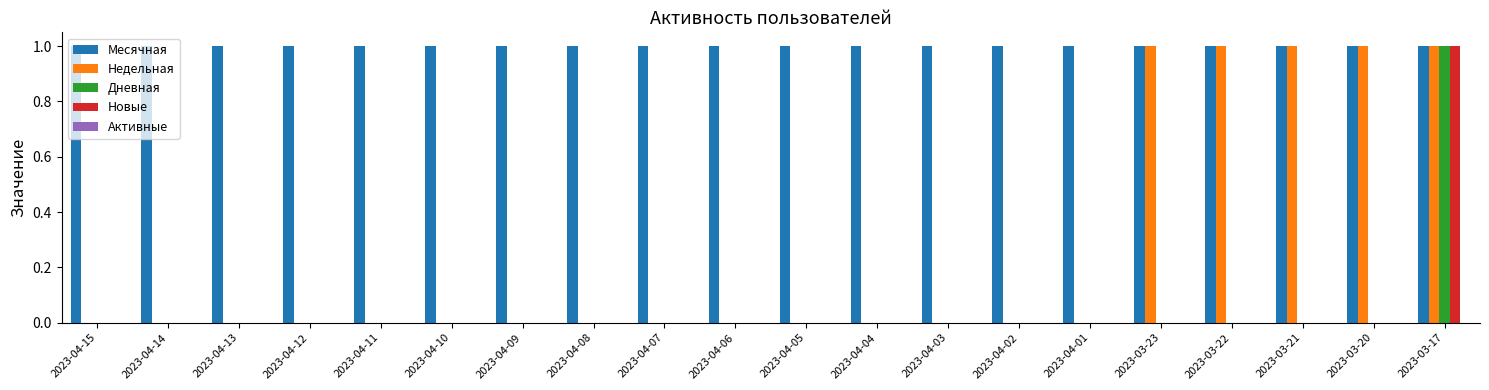

Are the bars horizontal?

No